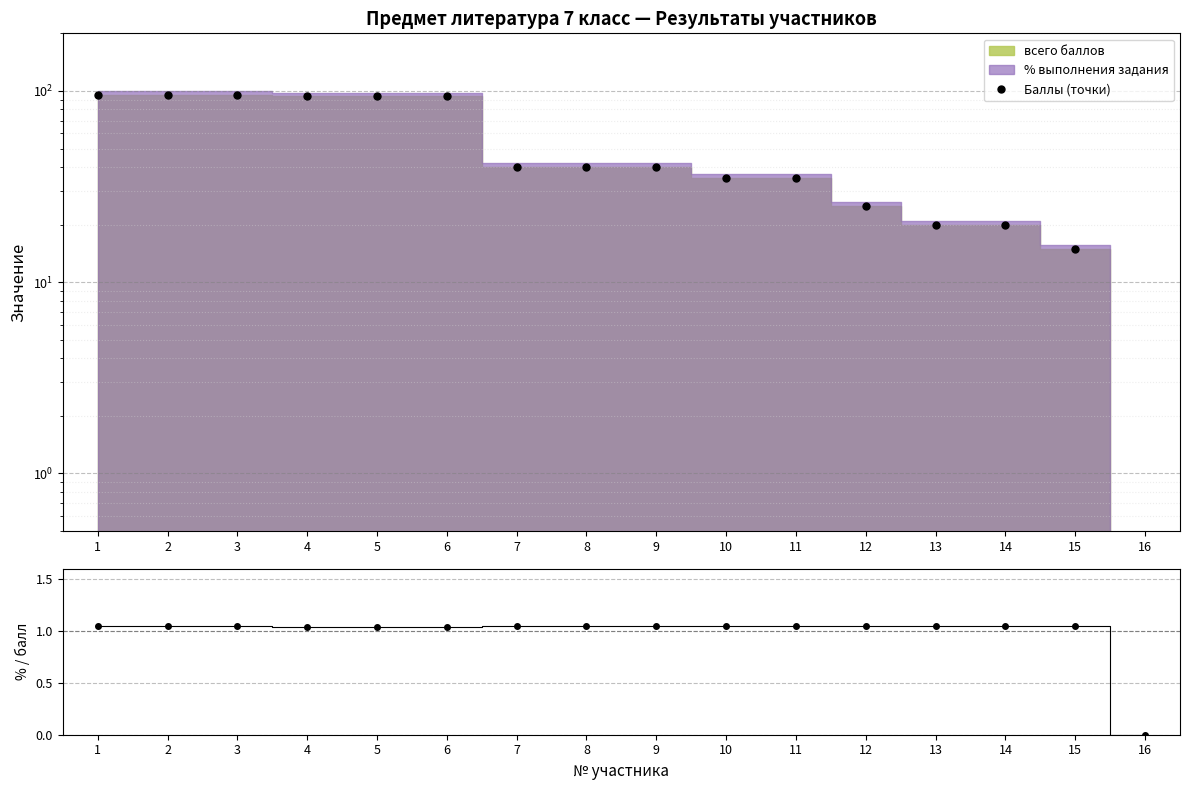

At which label is Баллы (точки) closest to 47?

7